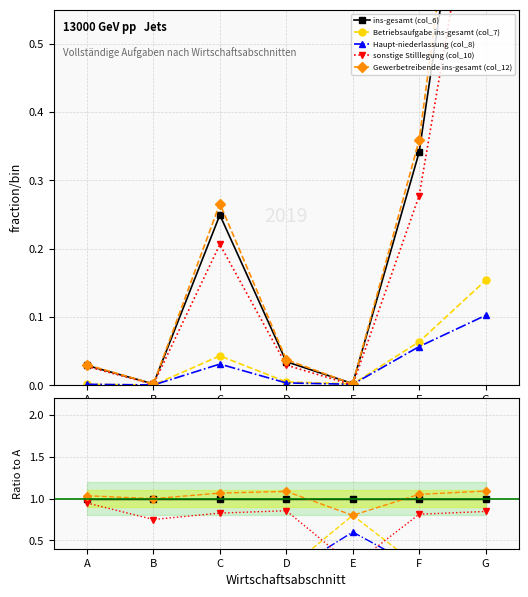

At how many categories does at least one series exceed 0?

7